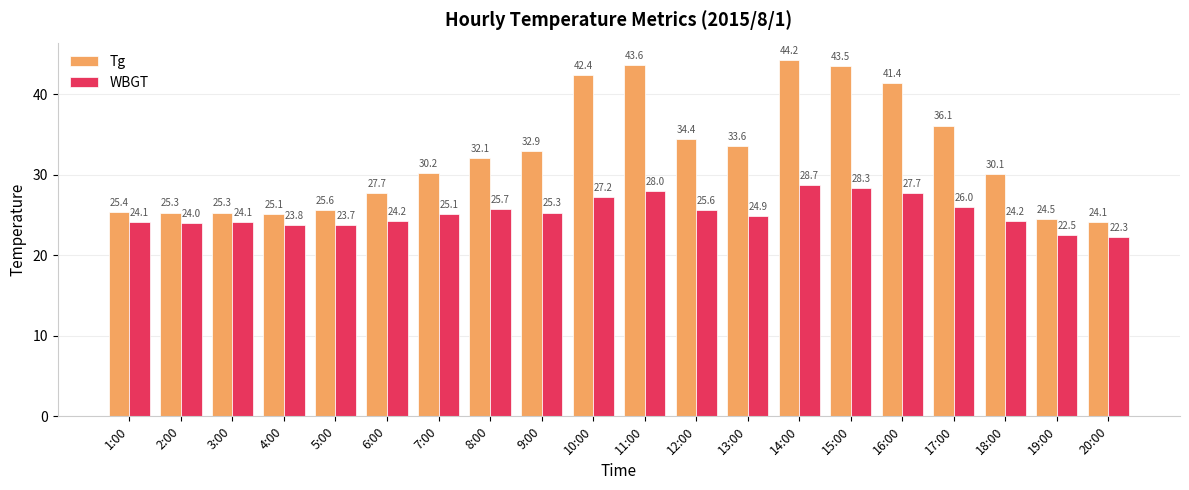

Rank the series by their maximum value, from highest to lowest.

Tg, WBGT